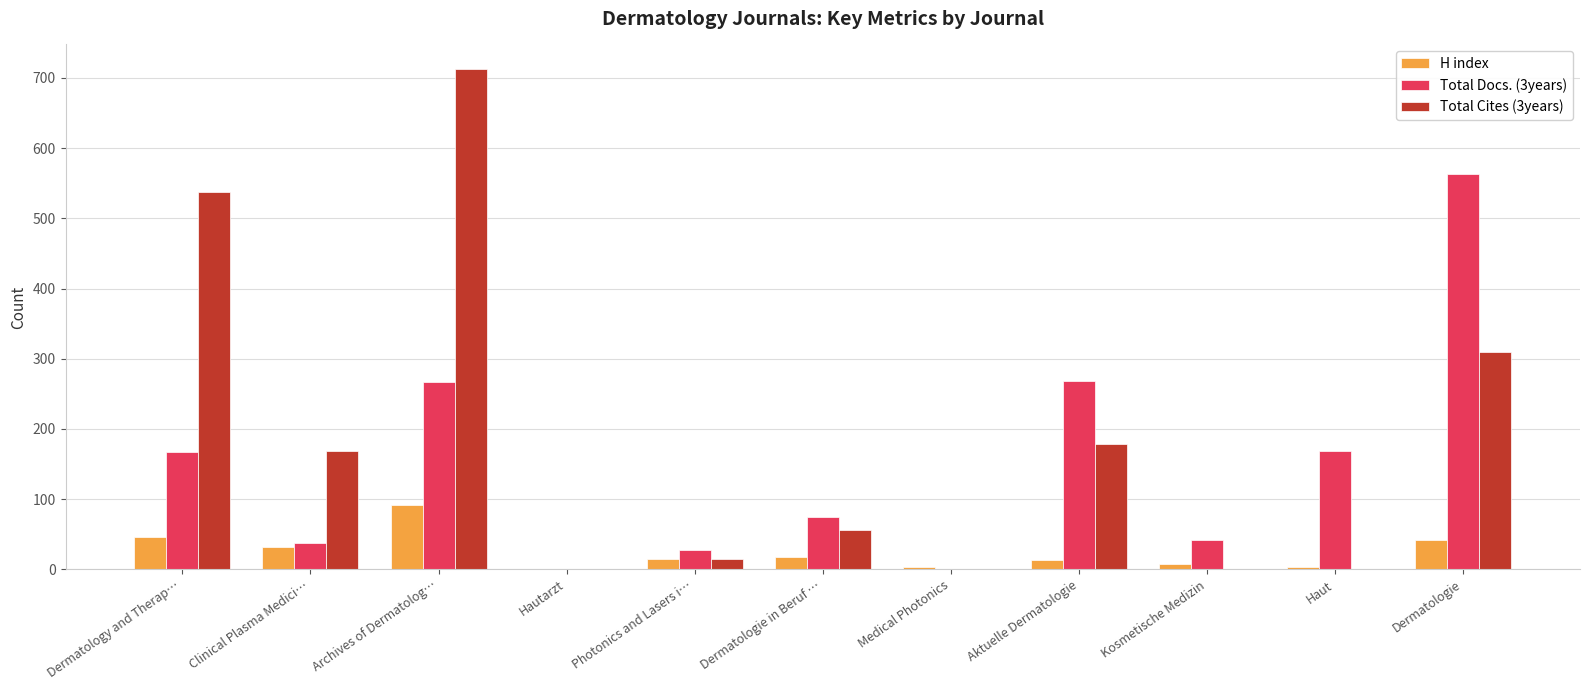

Is it true that Total Docs. (3years) equals 267 at Archives of Dermatolog…?

True